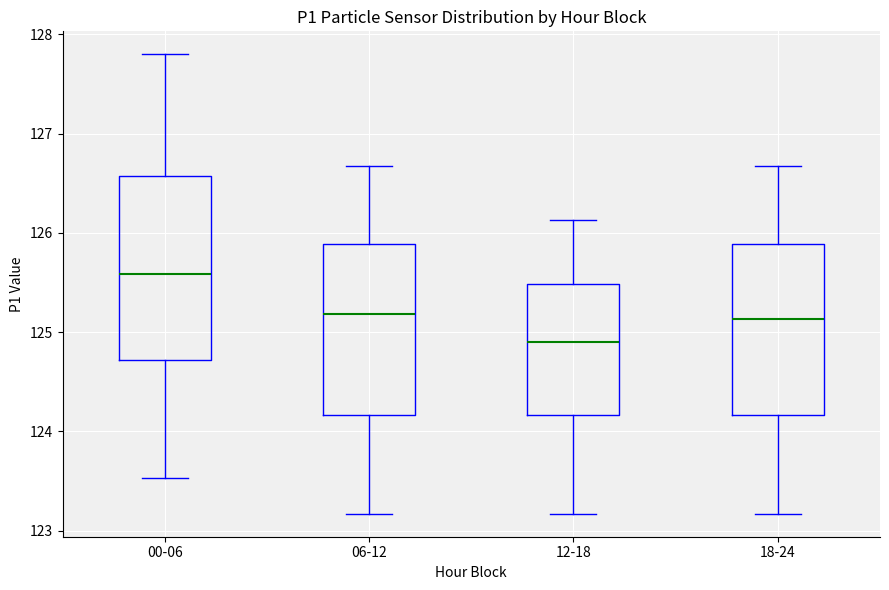

Which box's median line is the lowest?

12-18